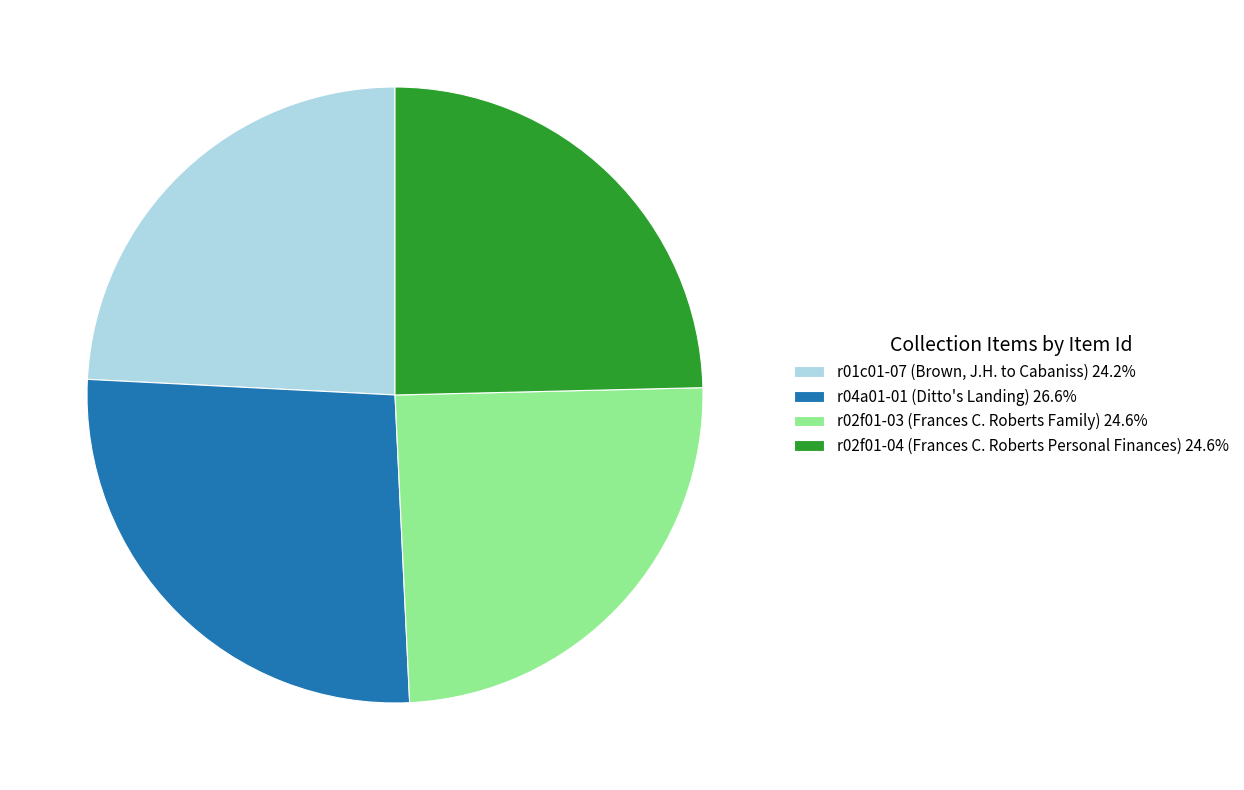

Combined, do r02f01-03 (Frances C. Roberts Family) and r01c01-07 (Brown, J.H. to Cabaniss) account for over 50%?

No